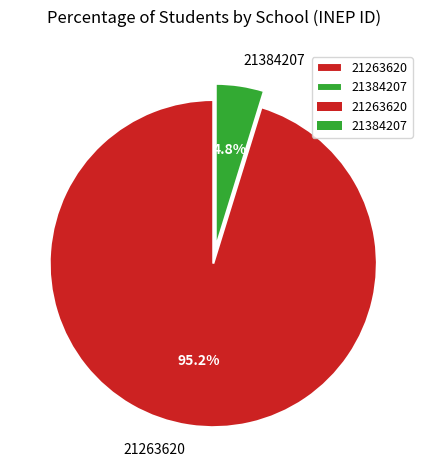

To the nearest percent, what is the difference between the 21263620 and 21384207 slice percentages?

90%